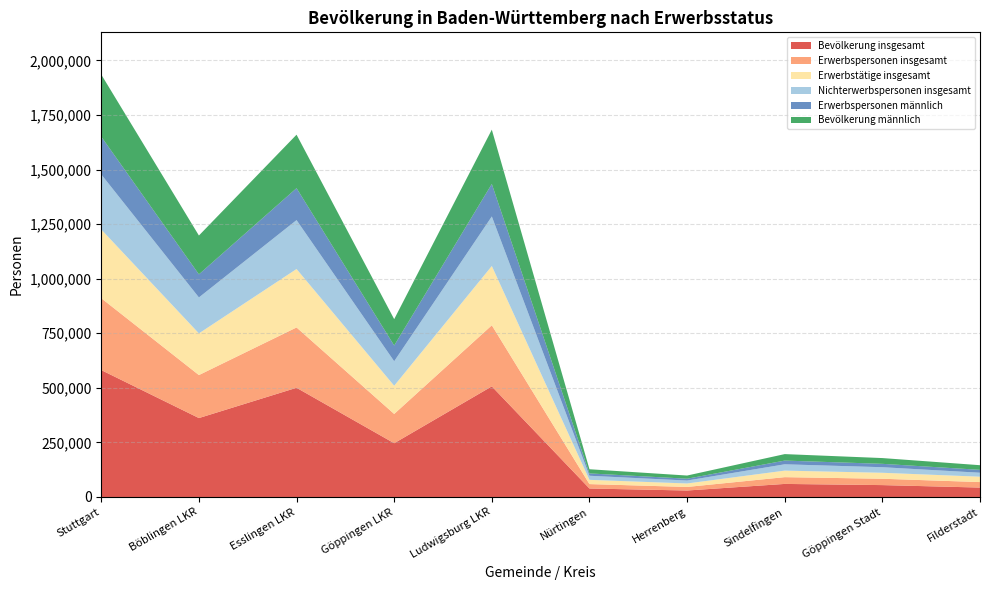

Reading left to right, what are all the values shown in this chart?

Bevölkerung insgesamt: Stuttgart=581380	Böblingen LKR=361660	Esslingen LKR=500360	Göppingen LKR=246350	Ludwigsburg LKR=506810	Nürtingen=38920	Herrenberg=29740	Sindelfingen=59930	Göppingen Stadt=54530	Filderstadt=43230
Erwerbspersonen insgesamt: Stuttgart=329210	Böblingen LKR=196930	Esslingen LKR=276340	Göppingen LKR=134110	Ludwigsburg LKR=279870	Nürtingen=20230	Herrenberg=16310	Sindelfingen=30990	Göppingen Stadt=29050	Filderstadt=25120
Erwerbstätige insgesamt: Stuttgart=314950	Böblingen LKR=190890	Esslingen LKR=267770	Göppingen LKR=129170	Ludwigsburg LKR=271580	Nürtingen=19440	Herrenberg=15920	Sindelfingen=29930	Göppingen Stadt=27400	Filderstadt=24690
Nichterwerbspersonen insgesamt: Stuttgart=252170	Böblingen LKR=164730	Esslingen LKR=224020	Göppingen LKR=112240	Ludwigsburg LKR=226930	Nürtingen=18690	Herrenberg=13420	Sindelfingen=28940	Göppingen Stadt=25480	Filderstadt=18110
Erwerbspersonen männlich: Stuttgart=172890	Böblingen LKR=105840	Esslingen LKR=146340	Göppingen LKR=72120	Ludwigsburg LKR=149030	Nürtingen=10790	Herrenberg=8420	Sindelfingen=17070	Göppingen Stadt=15510	Filderstadt=13320
Bevölkerung männlich: Stuttgart=284600	Böblingen LKR=177810	Esslingen LKR=244980	Göppingen LKR=120740	Ludwigsburg LKR=248650	Nürtingen=19070	Herrenberg=14490	Sindelfingen=29670	Göppingen Stadt=26390	Filderstadt=21220